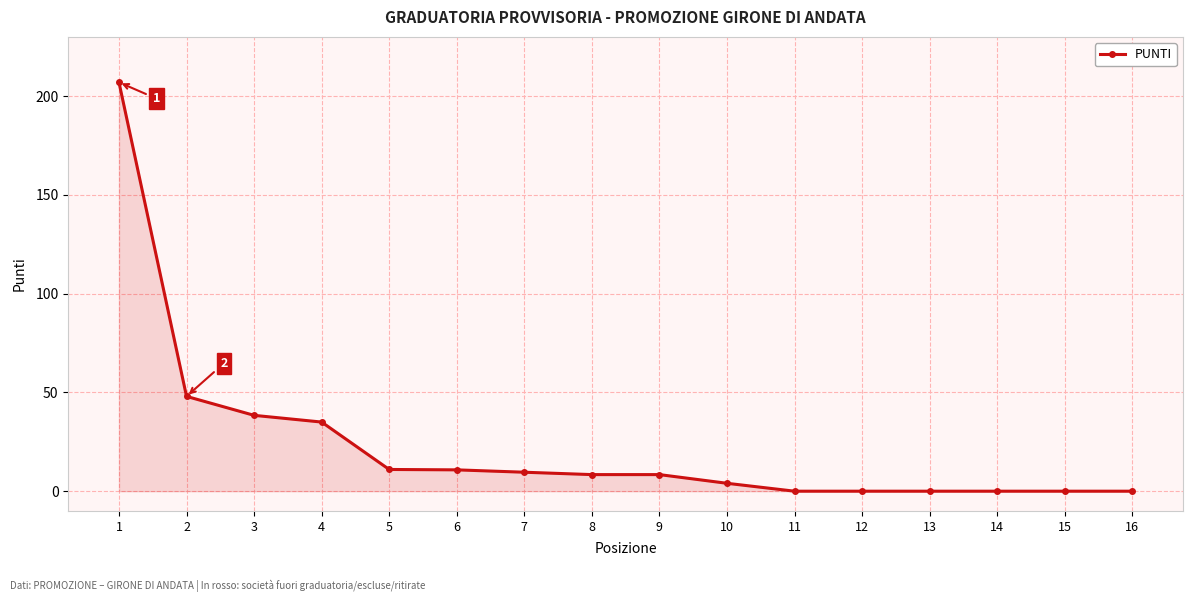

Is it true that the value at 2 is 32.4?

False